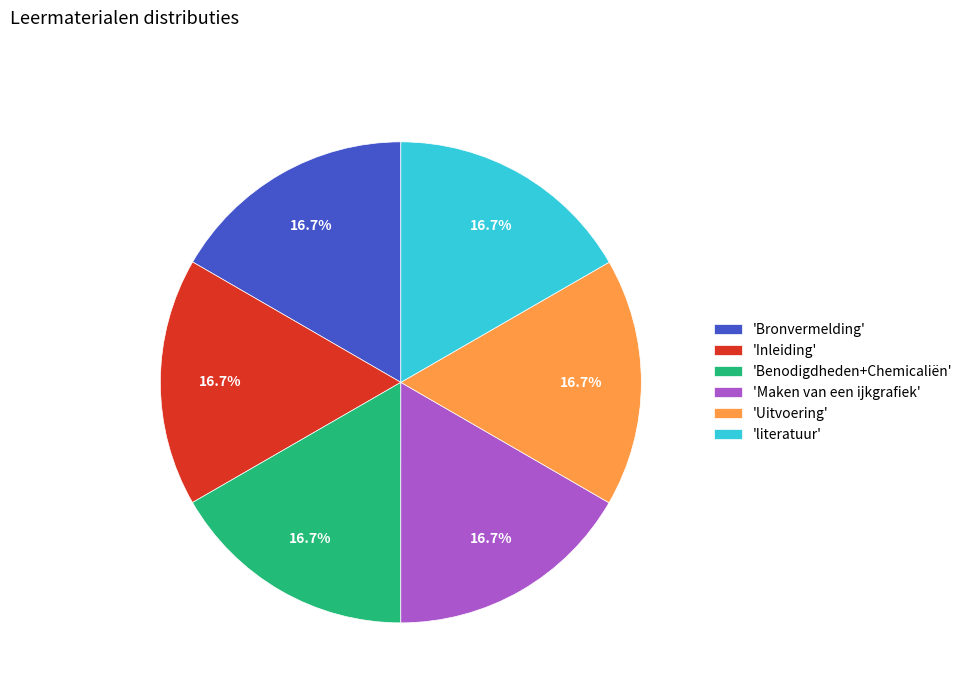

Does any single category account for the majority?

No